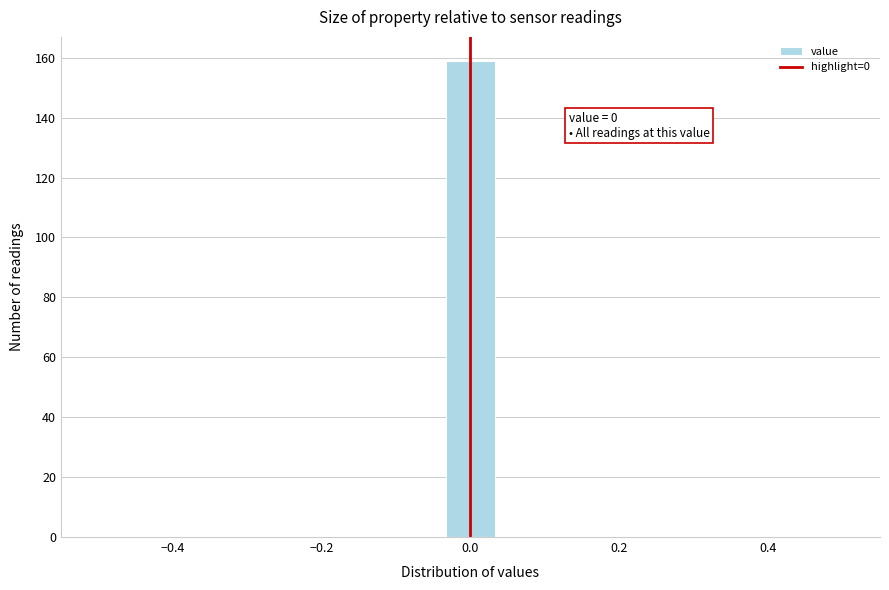

Around what value on the x-axis is the tallest bar? Give the approximate position of its centre, as read against the axis.

0.00